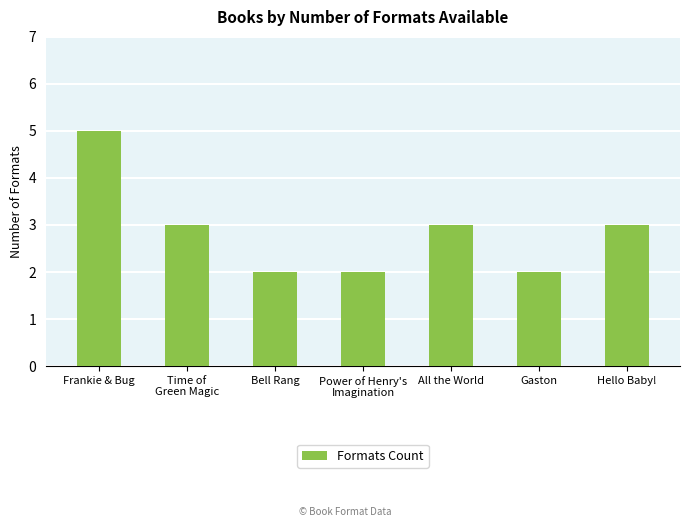

Does the chart contain any negative values?

No